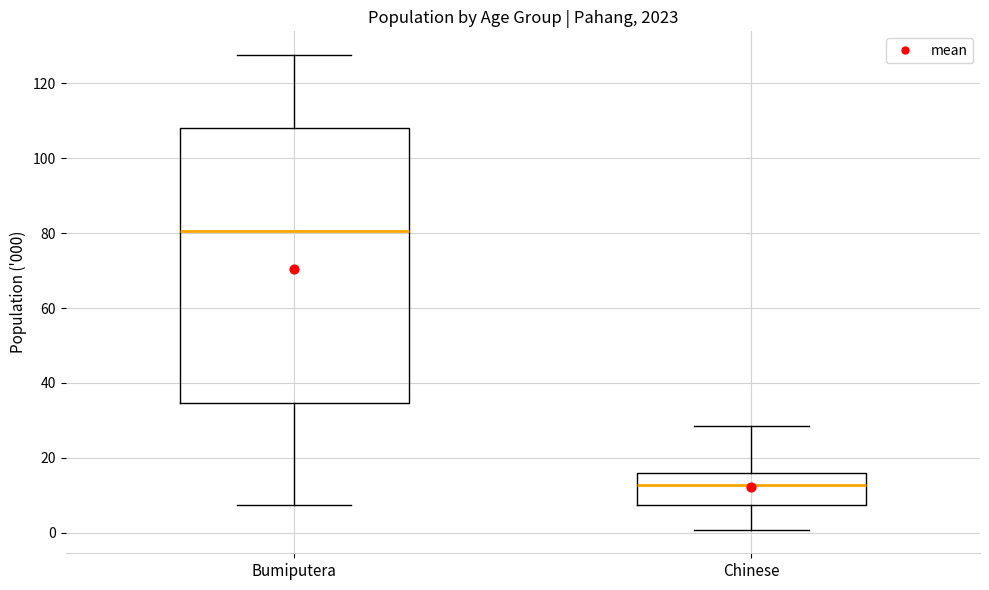

Which box's median line is the highest?

Bumiputera